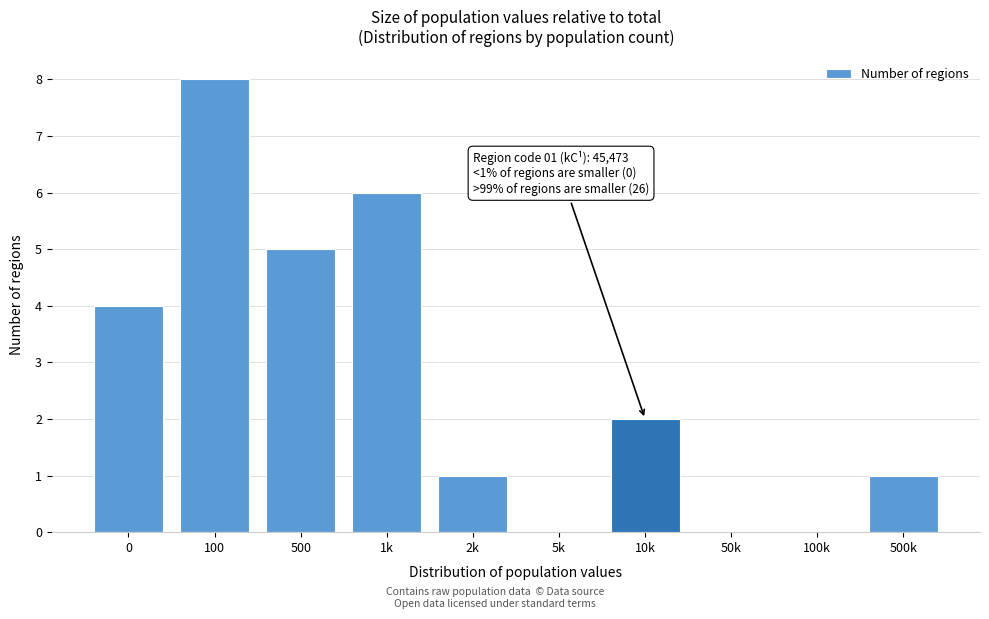

Reading left to right, transcribe all the data shown in this chart.

0=4	100=8	500=5	1k=6	2k=1	5k=0	10k=2	50k=0	100k=0	500k=1